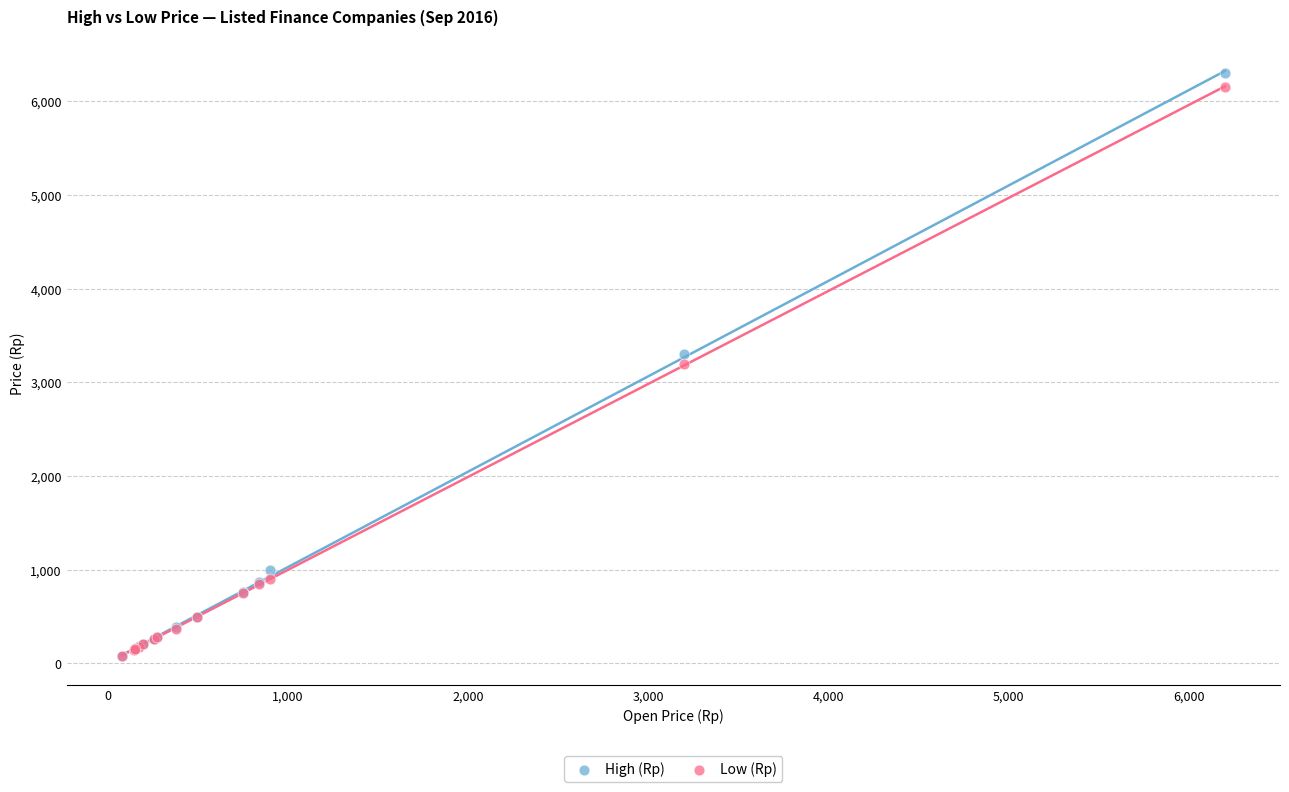

What are all the series names shown in the legend?

High (Rp), Low (Rp)